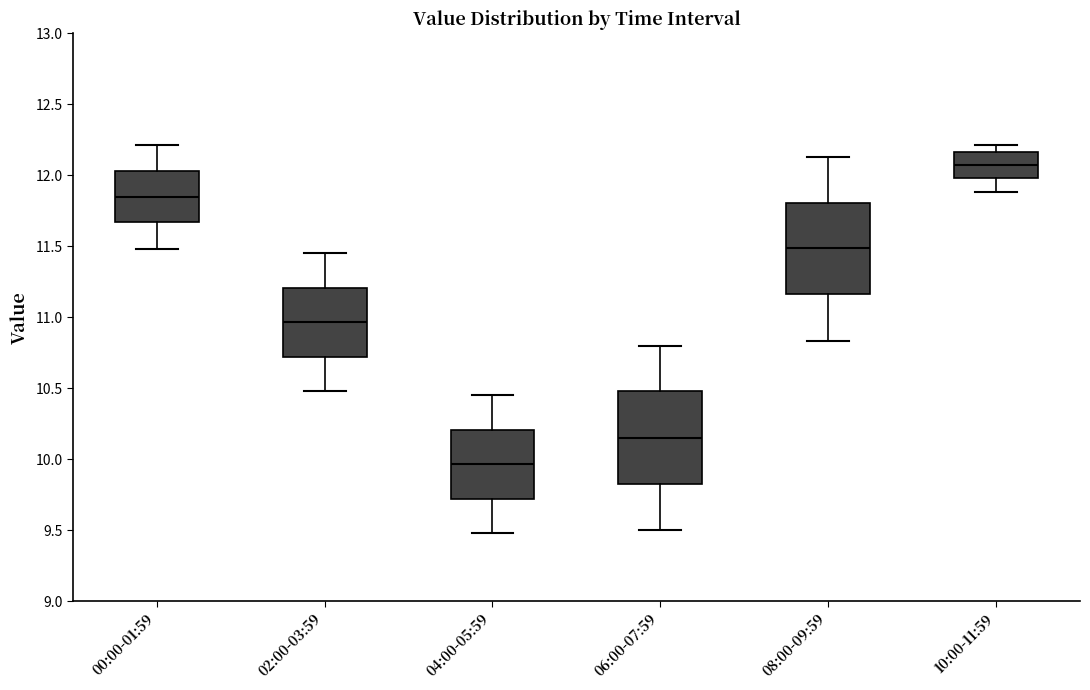

Reading left to right, read every box against the y-axis: the position of its median line, the range the box covers, and the ends of its whiskers. The values are not printed on the chart, so give them approximately, as read against the axis.

00:00-01:59: median 11.85, box 11.65 to 12.05, whiskers 11.50 to 12.20
02:00-03:59: median 10.95, box 10.70 to 11.20, whiskers 10.50 to 11.45
04:00-05:59: median 9.95, box 9.70 to 10.20, whiskers 9.50 to 10.45
06:00-07:59: median 10.15, box 9.80 to 10.50, whiskers 9.50 to 10.80
08:00-09:59: median 11.50, box 11.15 to 11.80, whiskers 10.85 to 12.15
10:00-11:59: median 12.10, box 12.00 to 12.15, whiskers 11.90 to 12.20